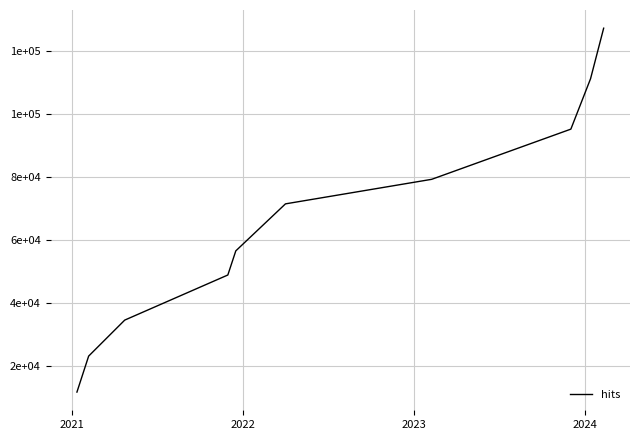

True or false: the data has more than 1 interior local peaks.

False